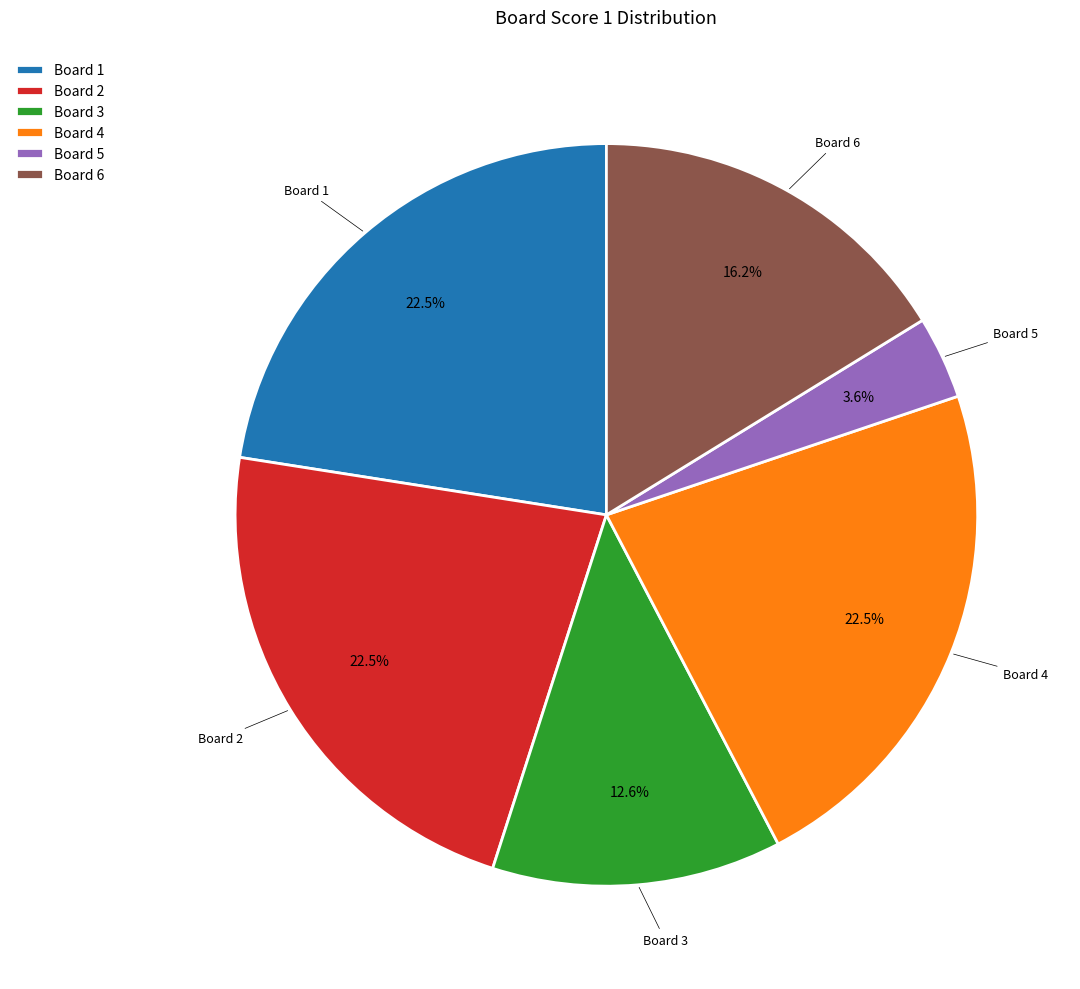

What is the smallest slice in the pie chart?

Board 5